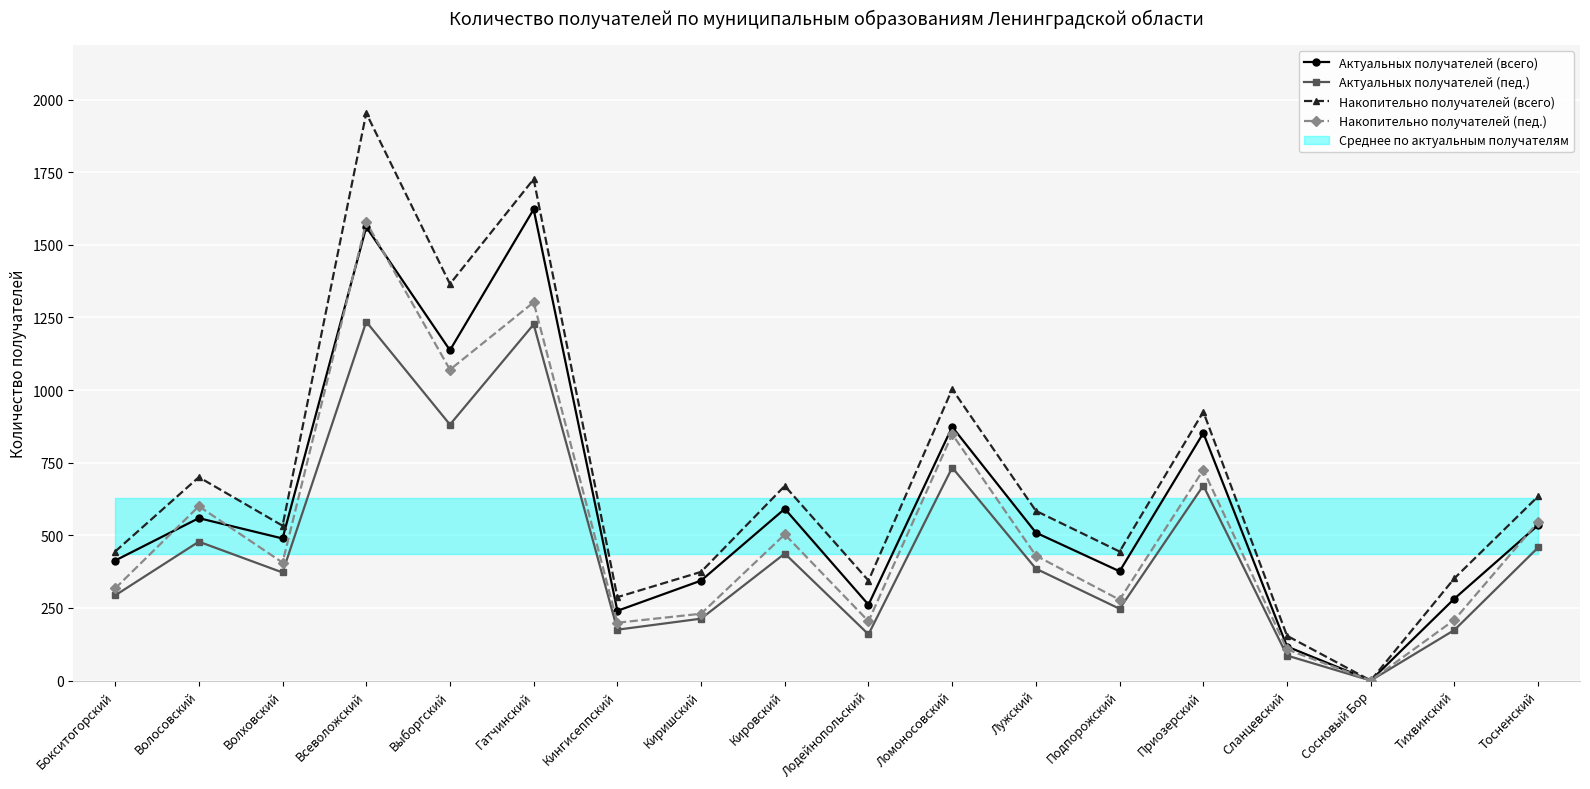

True or false: Накопительно получателей (пед.) and Актуальных получателей (пед.) intersect in this chart.

False